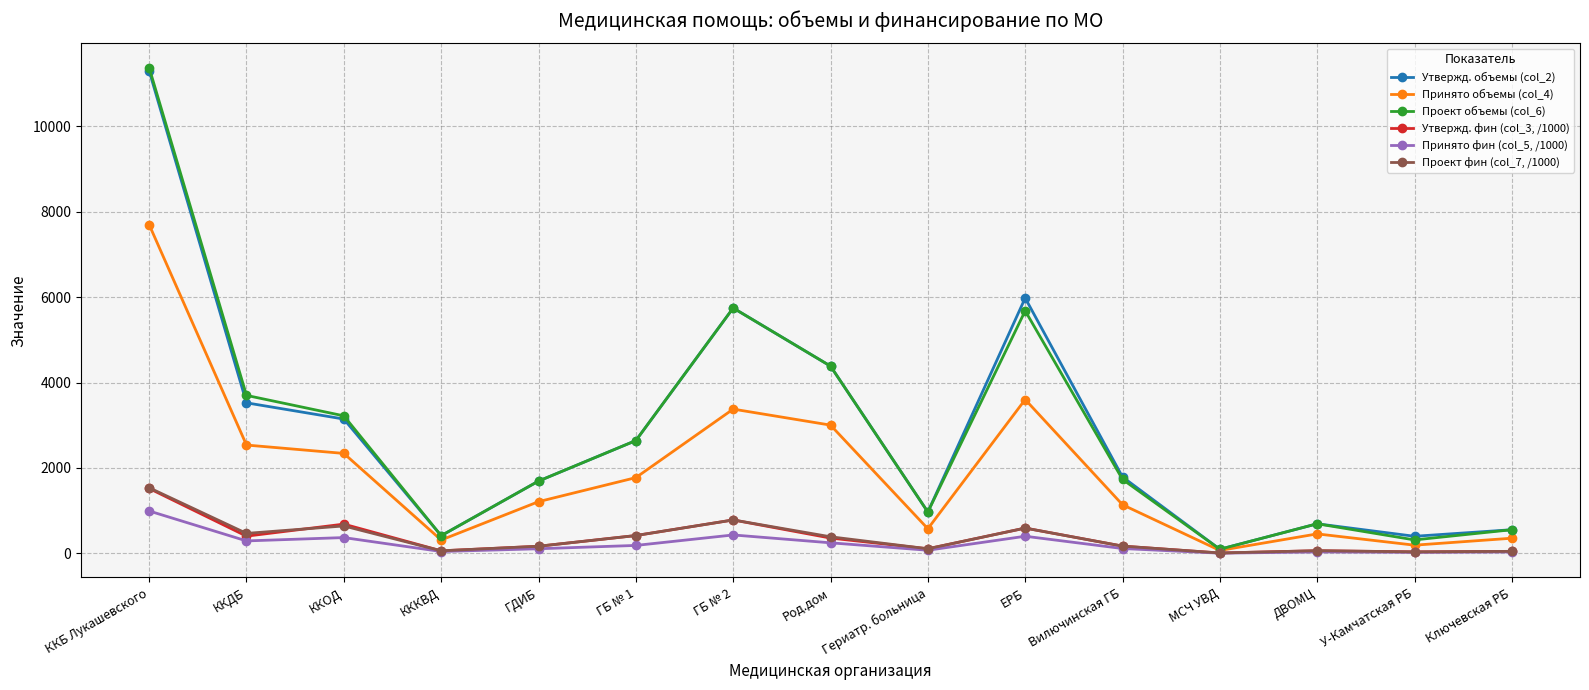

Rank the series by their maximum value, from highest to lowest.

Проект объемы (col_6), Утвержд. объемы (col_2), Принято объемы (col_4), Проект фин (col_7, /1000), Утвержд. фин (col_3, /1000), Принято фин (col_5, /1000)